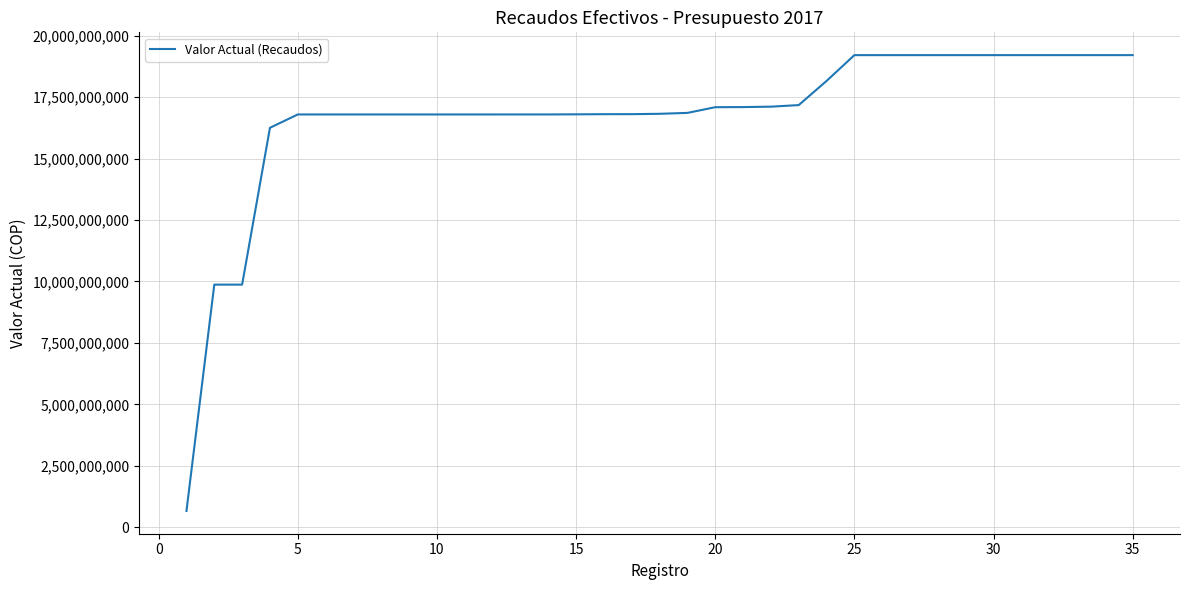

What is the maximum value shown in the chart?

19210994245